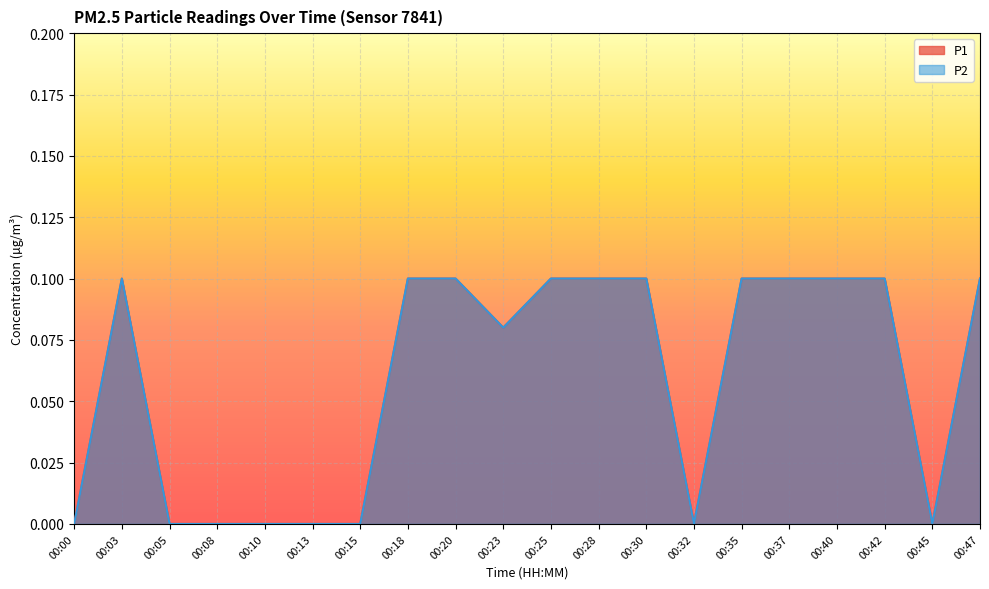

What is the sum of the P2 values at 00:23 and 00:25?

0.2